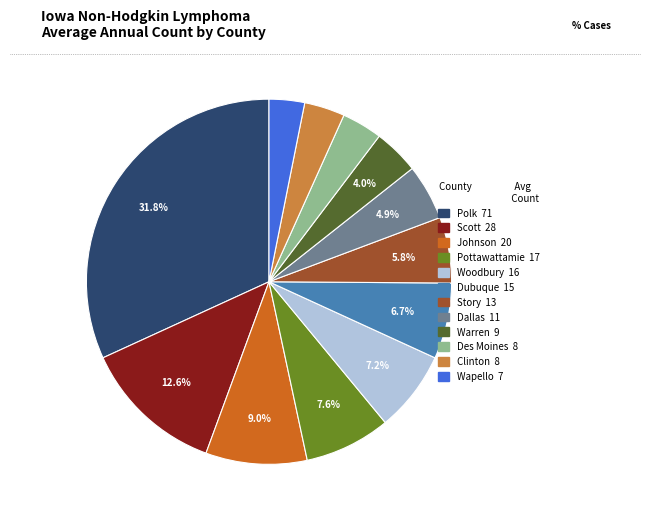

Is there any slice that represents more than half of the pie?

No